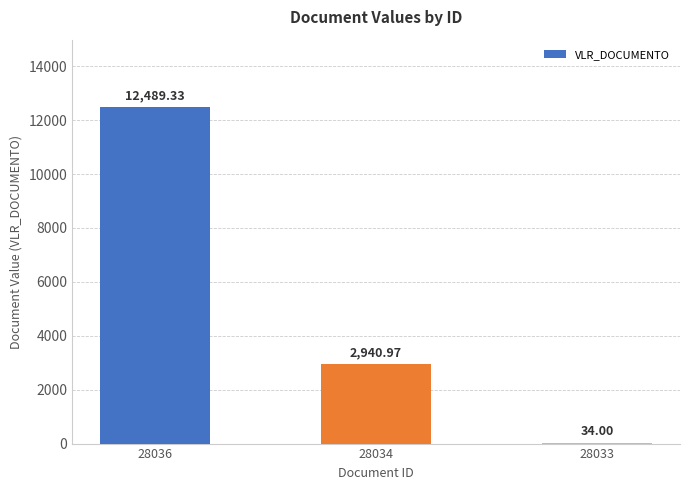

The value at 28034 is 5018.2. True or false?

False